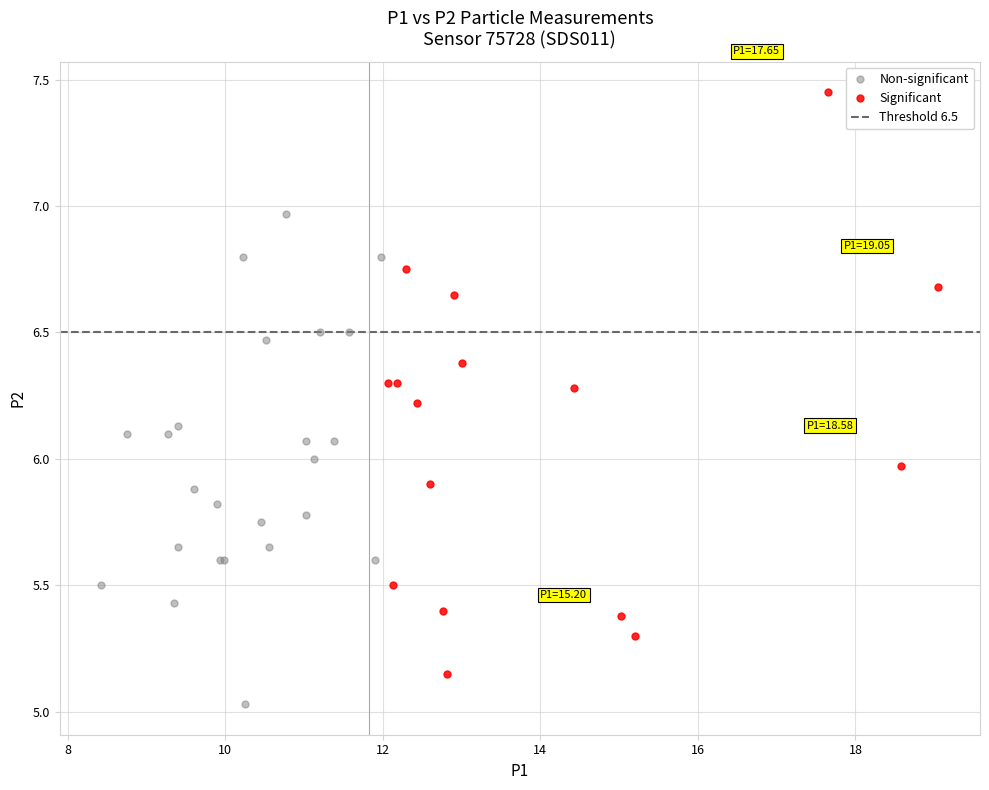

Which series has the largest Y range (max minus min)?

Significant